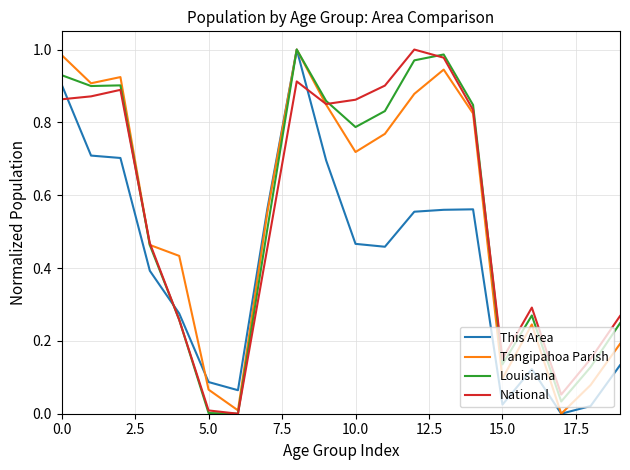

The This Area series shows 1.5 at 0.0. True or false?

False